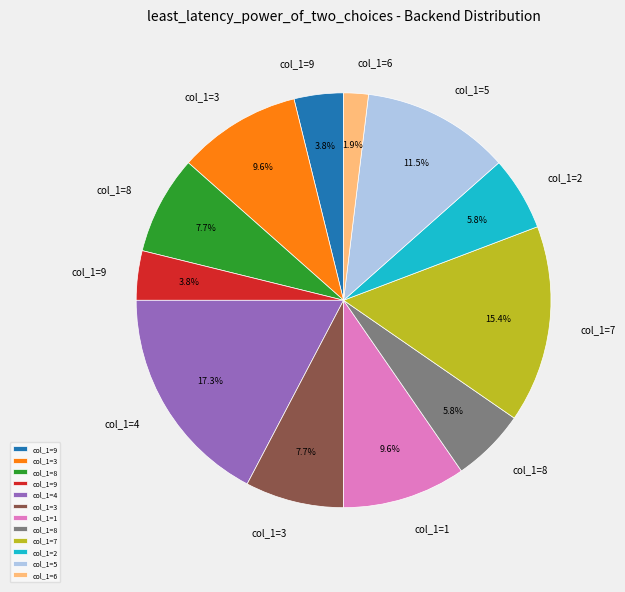

Is there any slice that represents more than half of the pie?

No